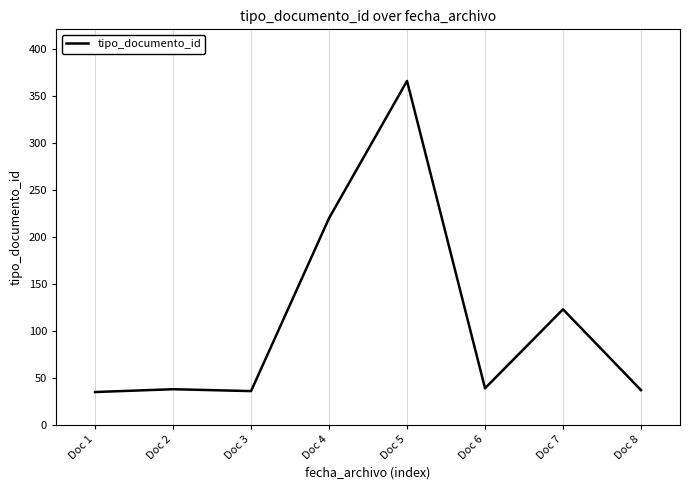

What is the average value?

112